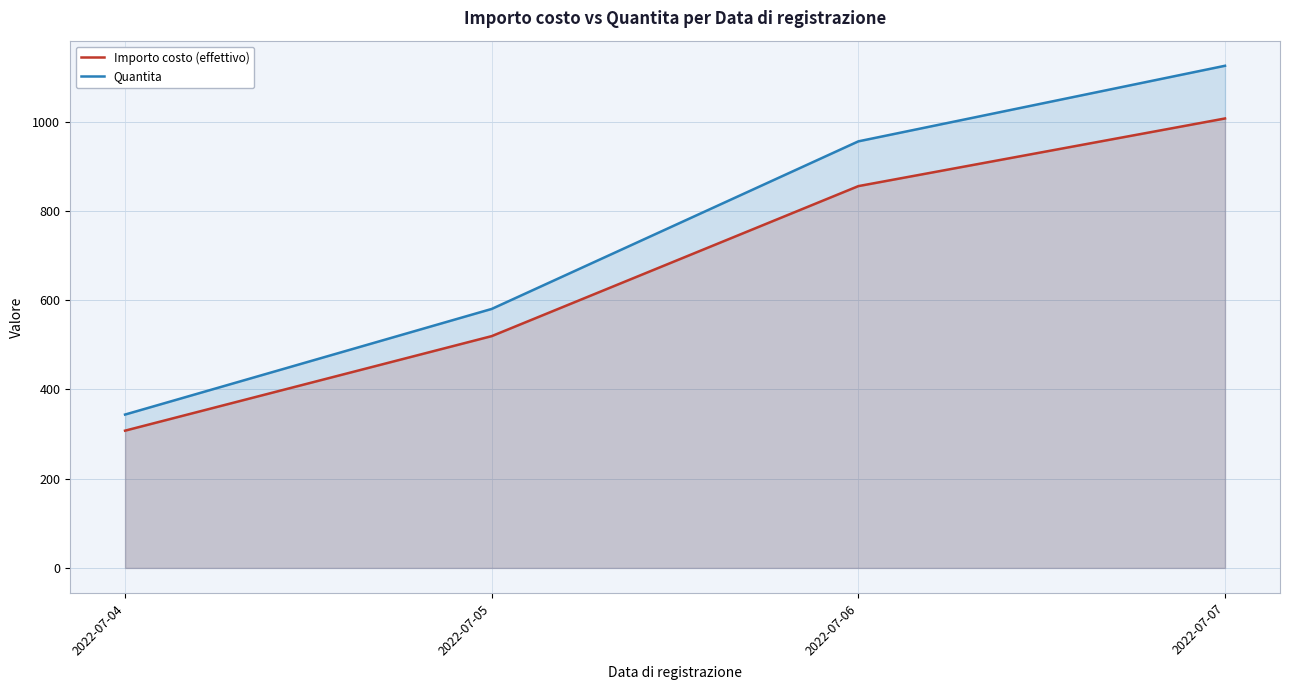

Count the number of data series in this chart.

2